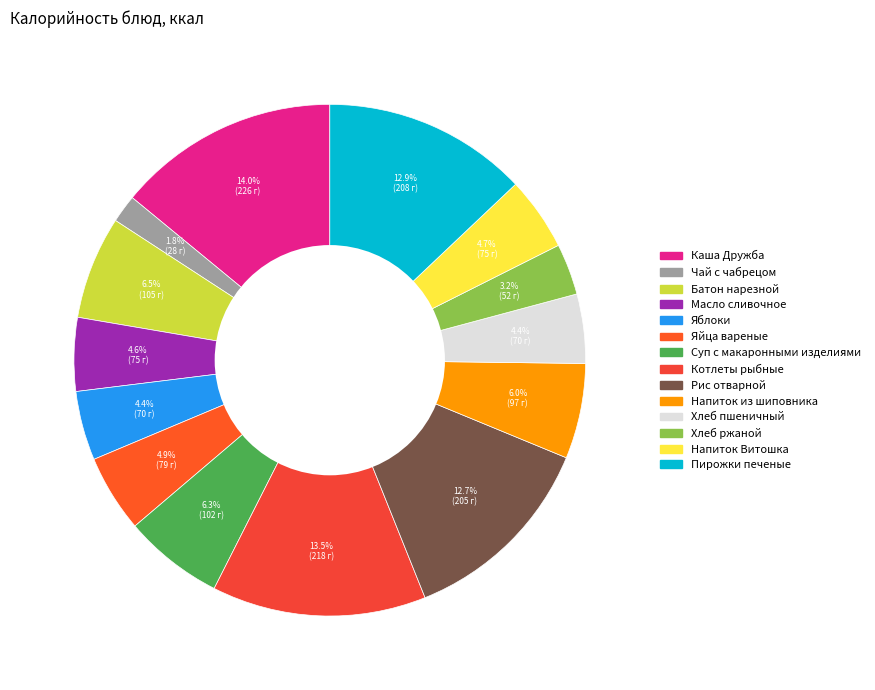

What percentage is the Суп с макаронными изделиями slice, to the nearest percent?

6%